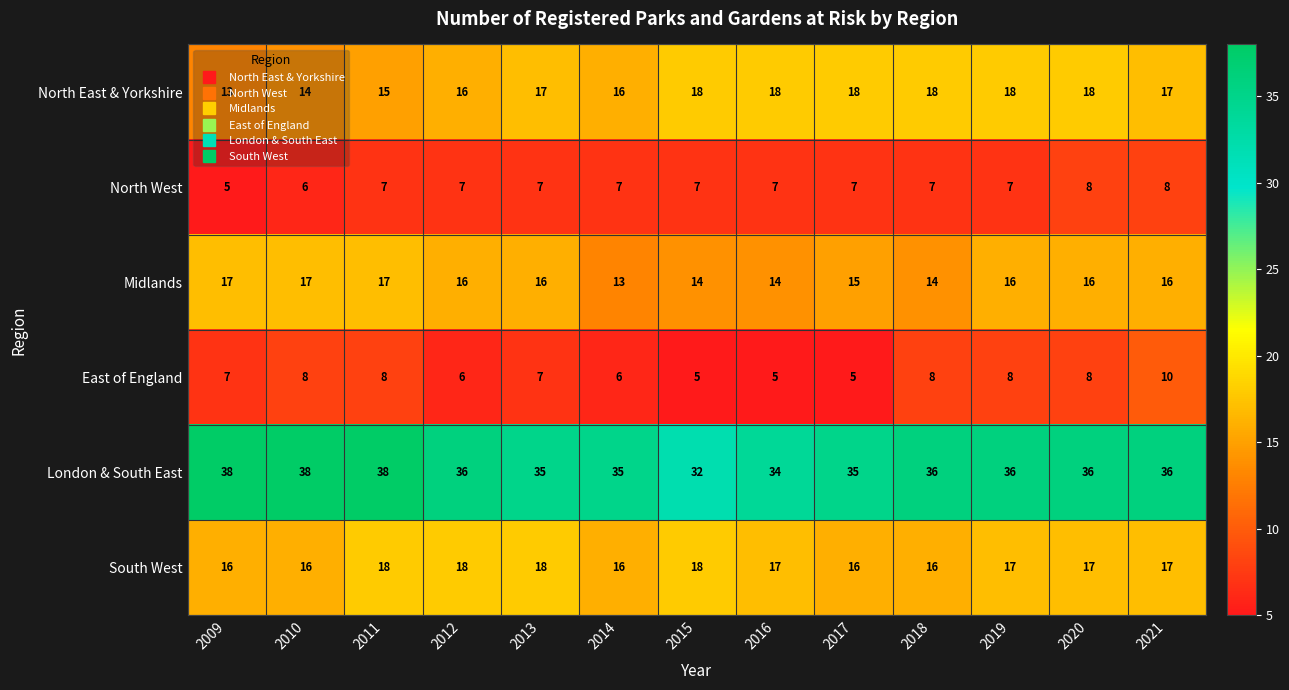

Count the number of categories in the chart.

13